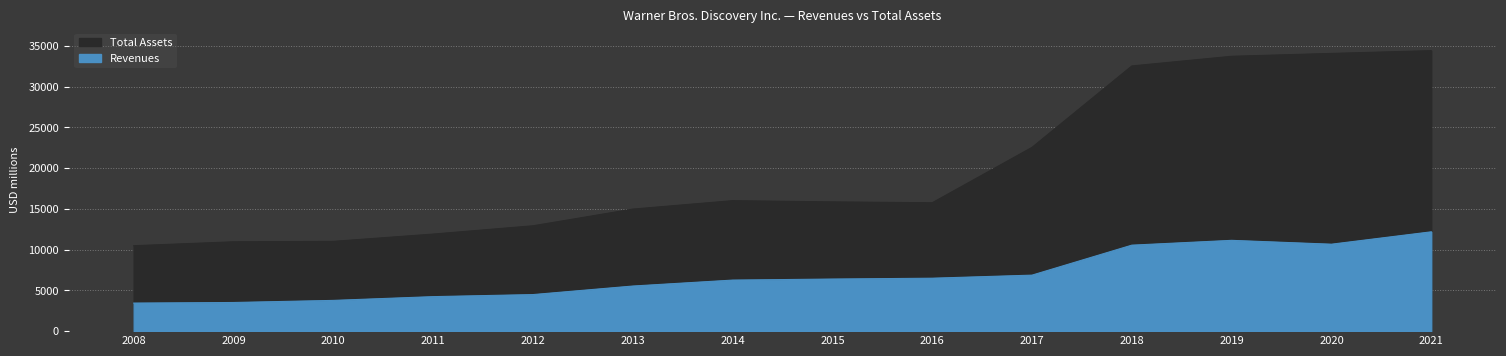

What value does the Revenues series have at 2011?

4235